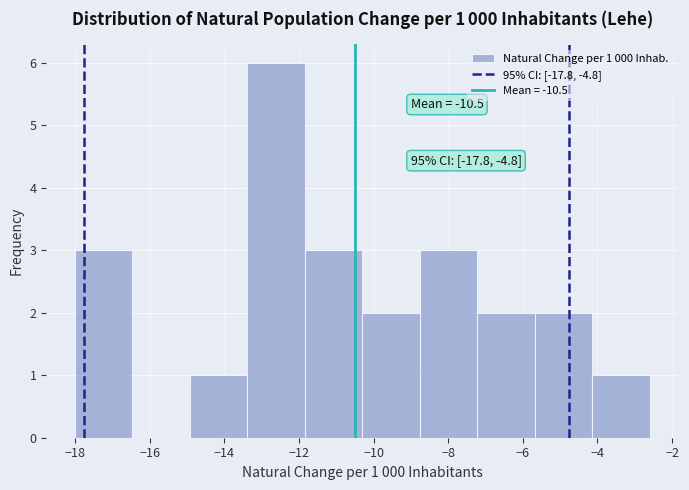

Which range on the x-axis has the tallest bar?

-13.38 to -11.84